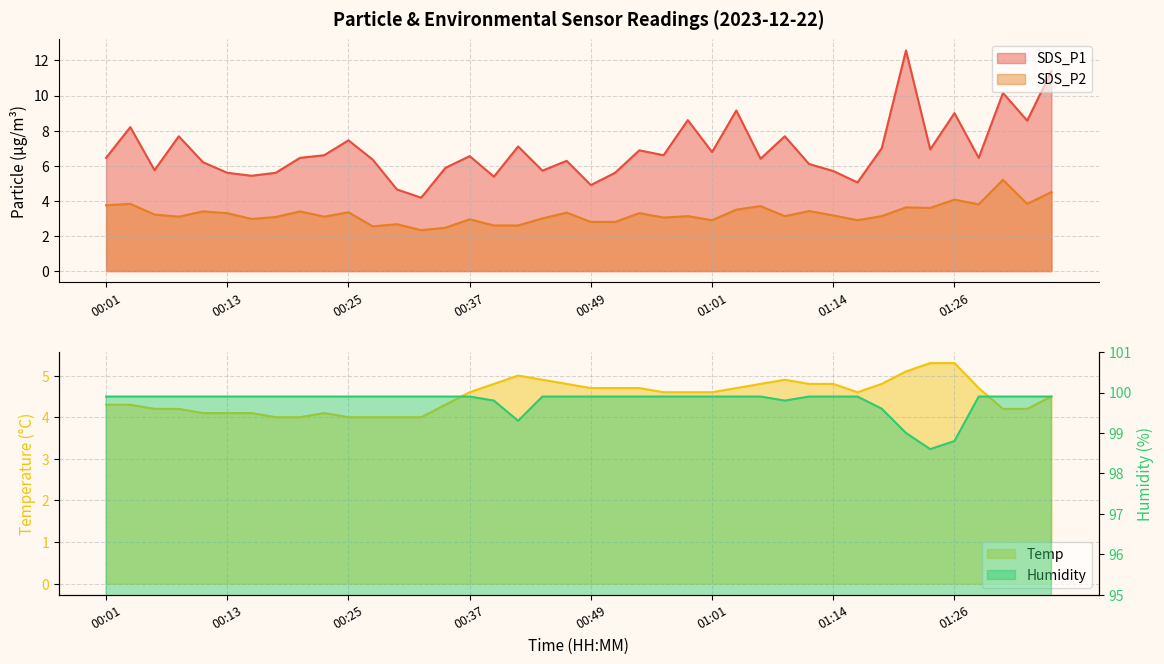

The SDS_P2 series shows 5.1 at 00:57. True or false?

False